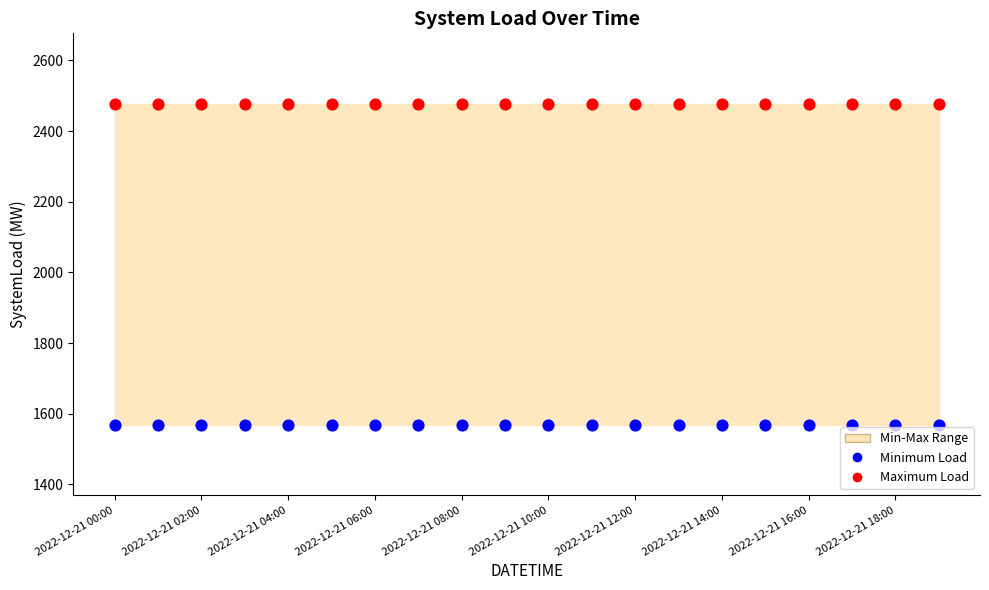

Which series contains the highest Y value?

Maximum Load